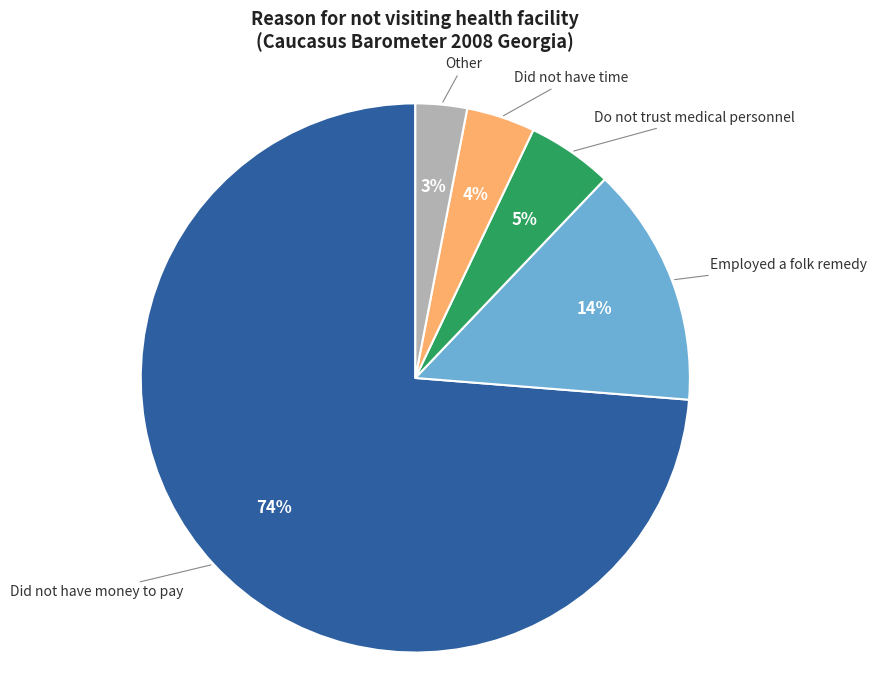

To the nearest percent, what is the difference between the largest and smallest slice percentages?

71%